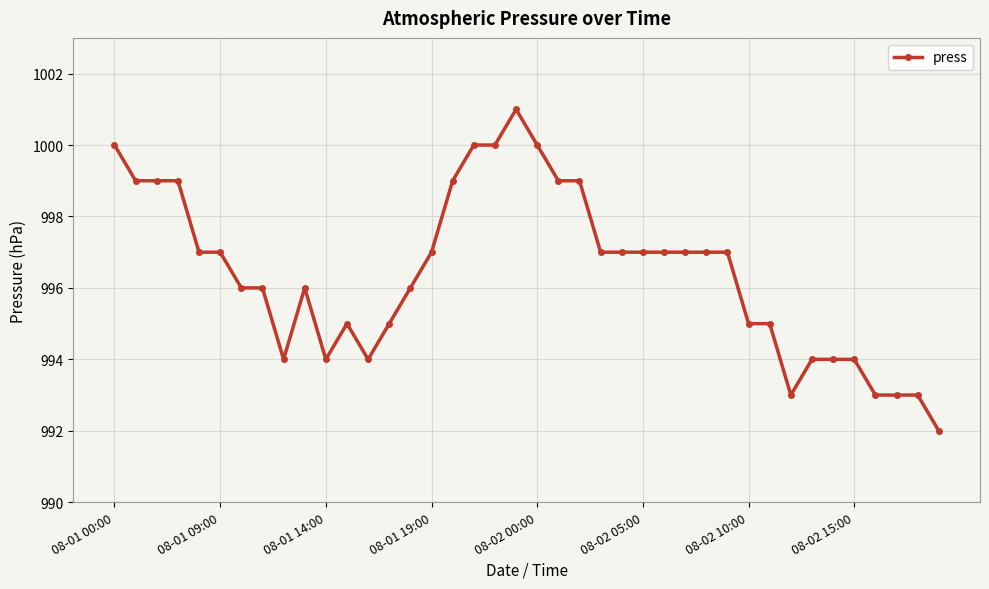

How many lines are shown in the chart?

1